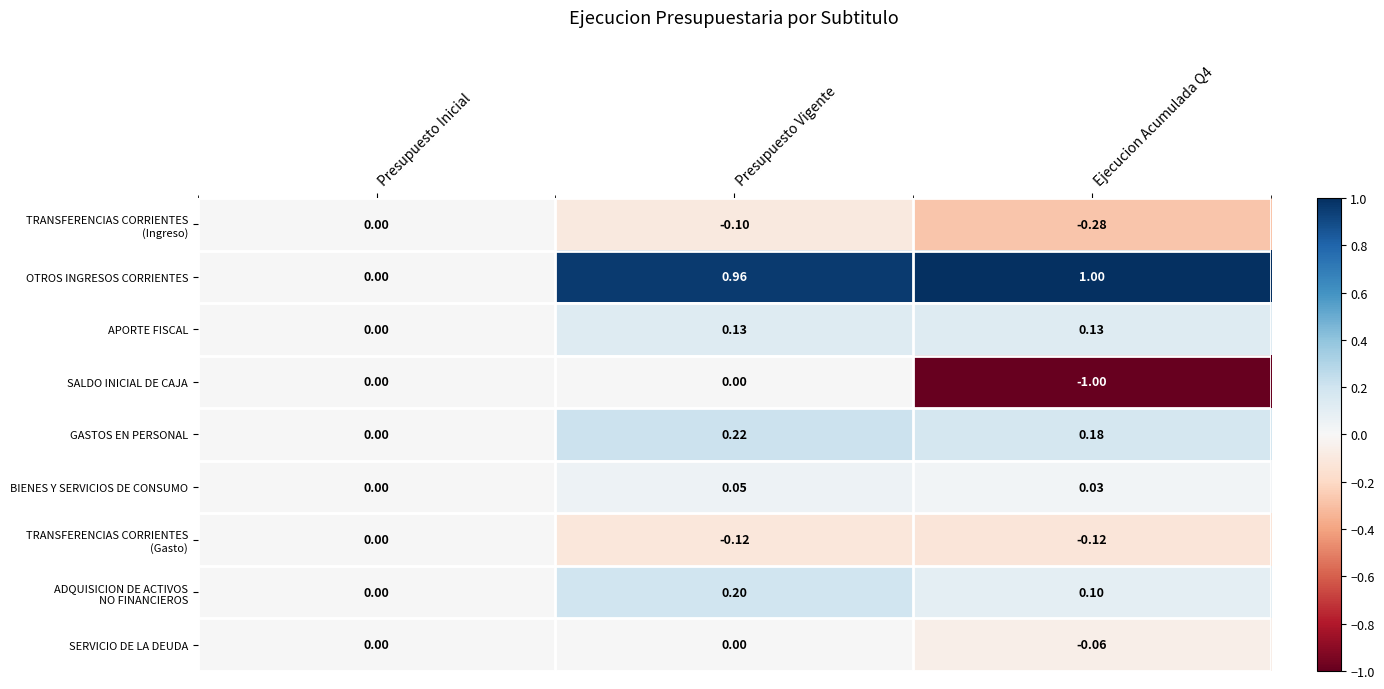

At which category does the chart reach its minimum across all series?

Ejecucion Acumulada Q4